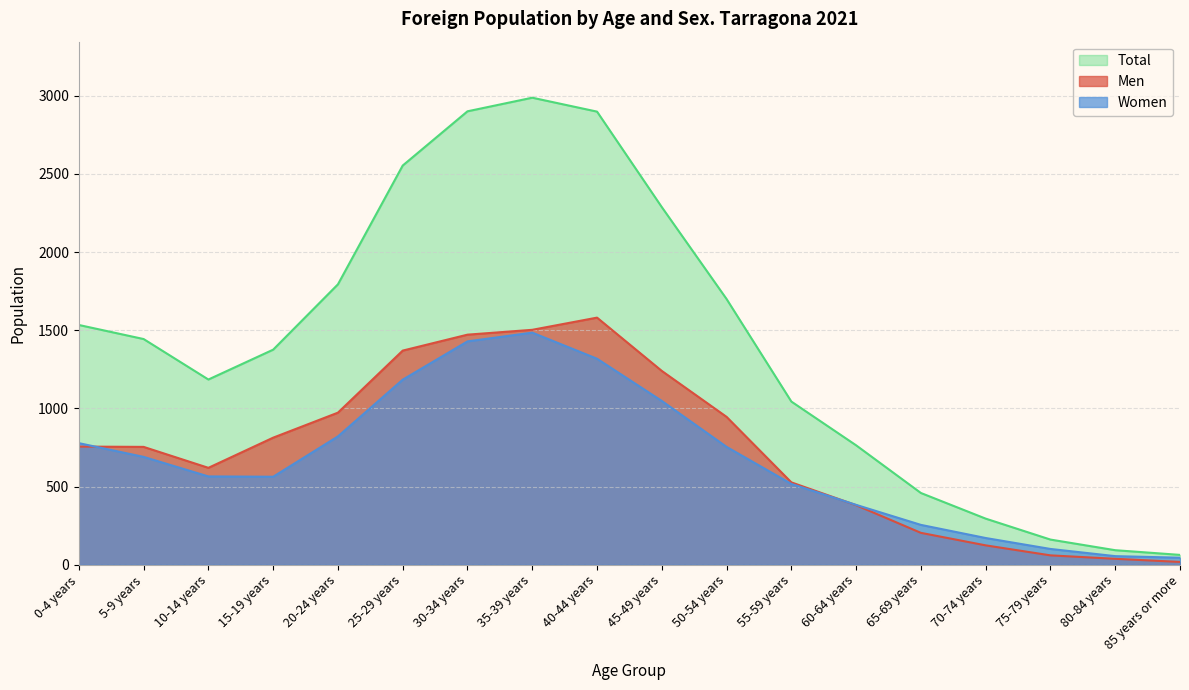

The value of Total at 25-29 years is 2554. True or false?

True